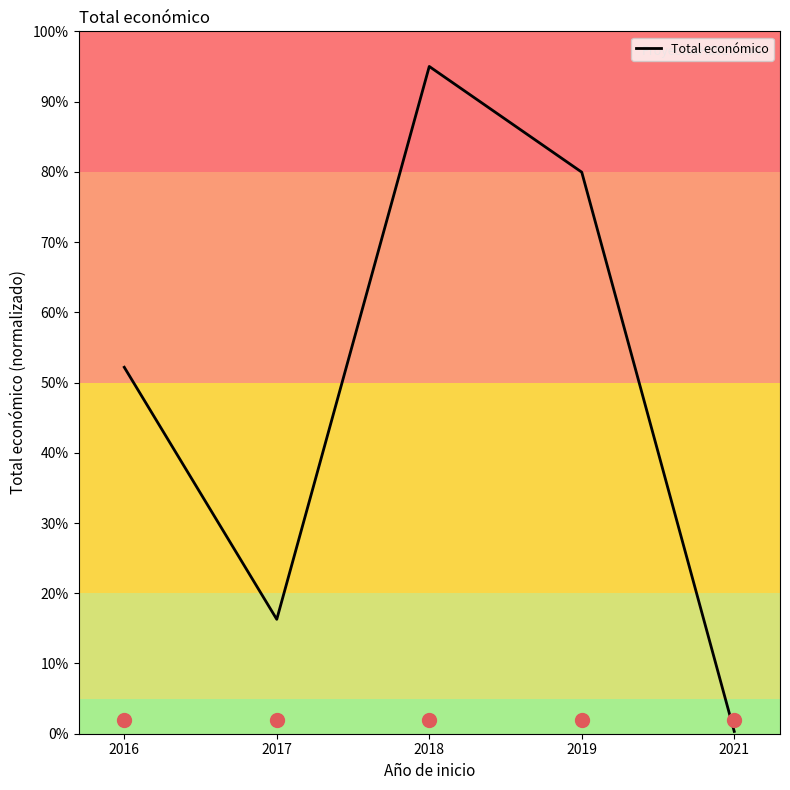

What is the change in value from 2016 to 2019?

+27.8